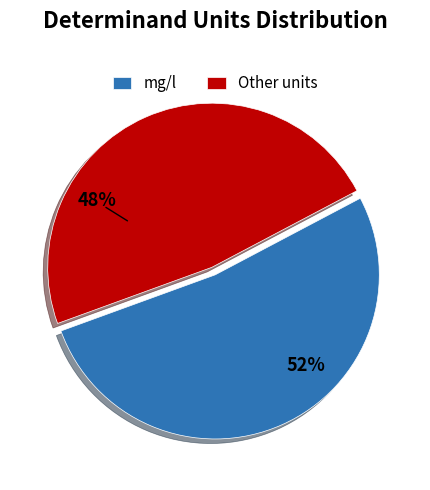

Is the sum of mg/l and Other units greater than half?

Yes